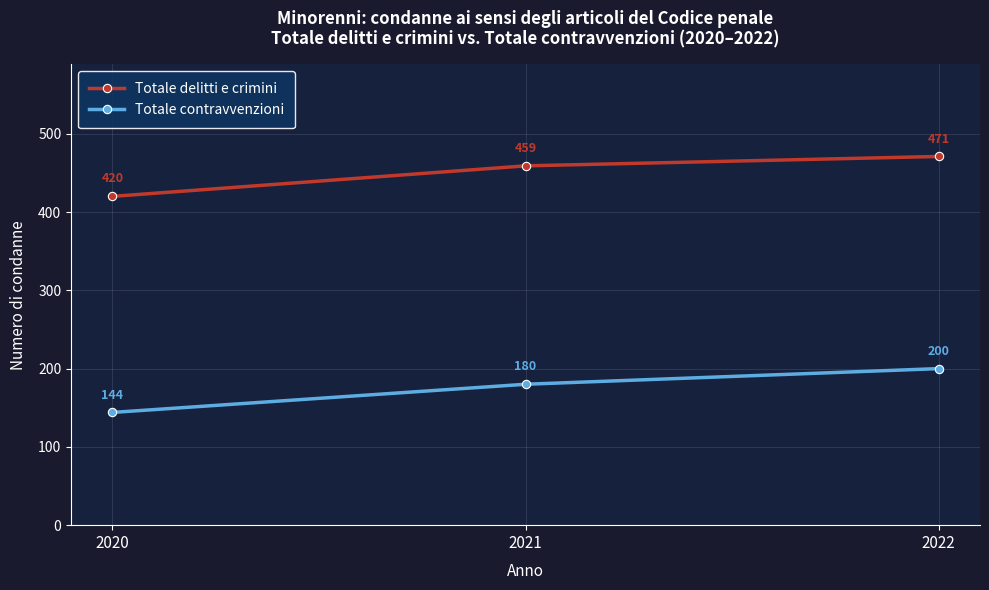

What are all the series names shown in the legend?

Totale delitti e crimini, Totale contravvenzioni